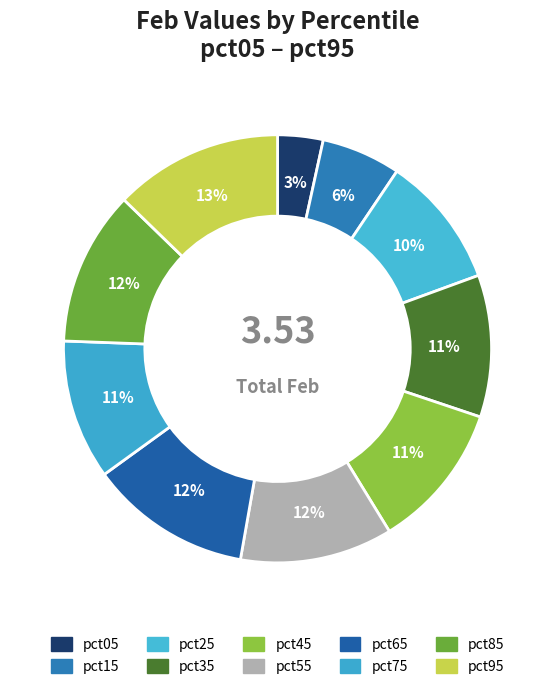

How many segments does this pie chart have?

10